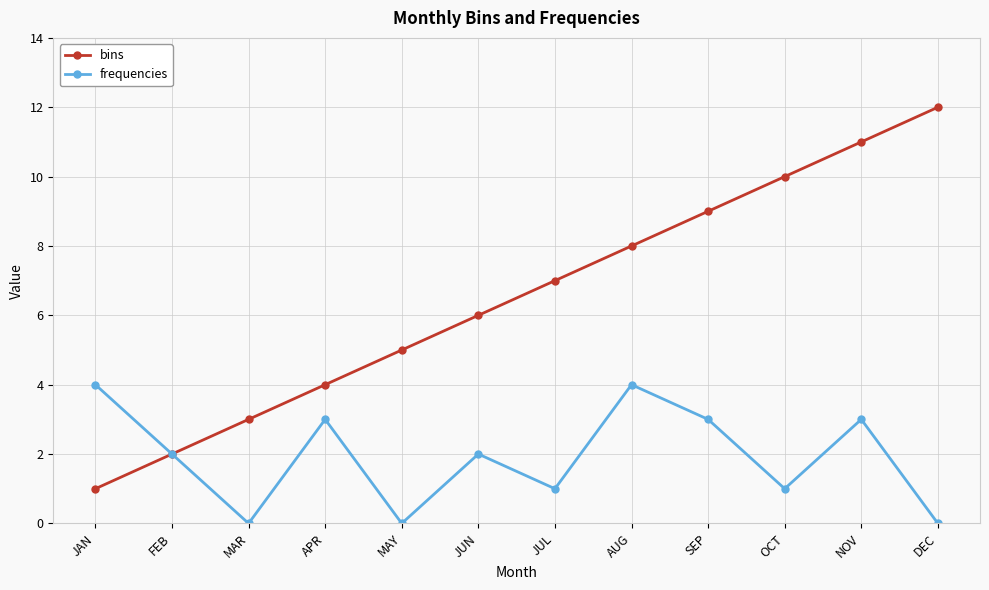

How many categories are shown in the chart?

12